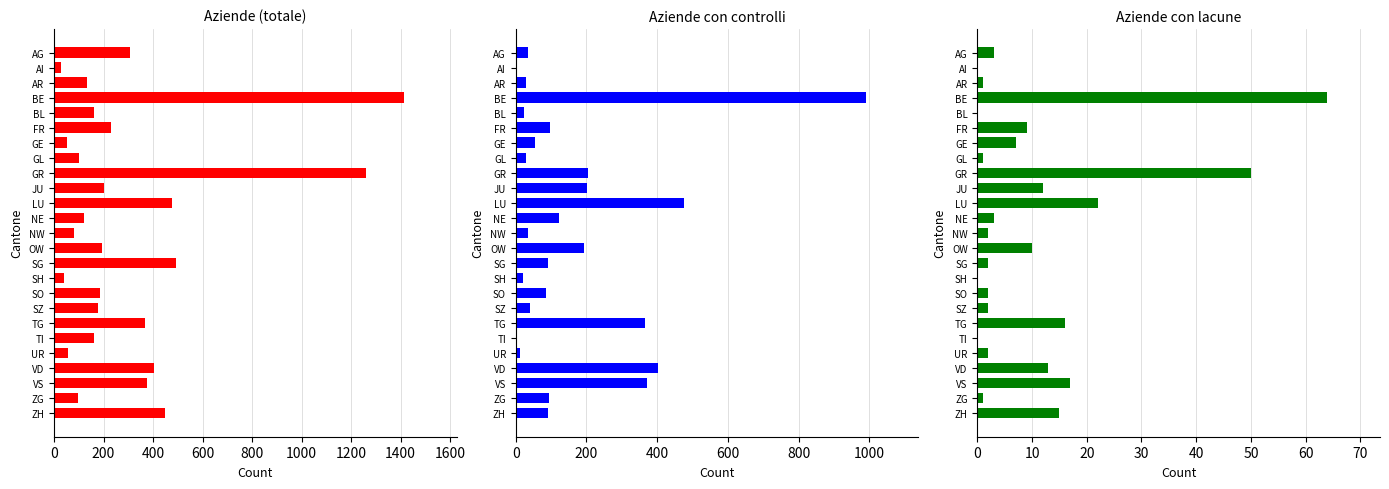

How many values in the Aziende con controlli series exceed 91?

11